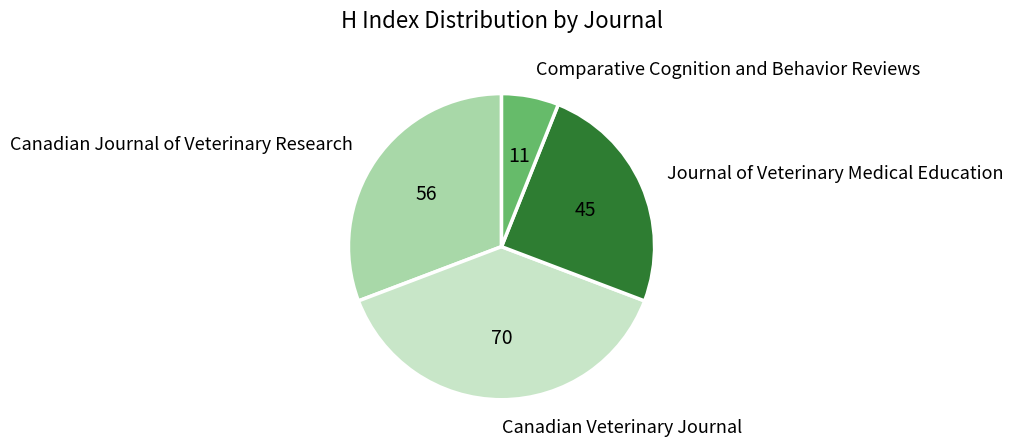

Is it true that Comparative Cognition and Behavior Reviews is 1% of the pie?

False